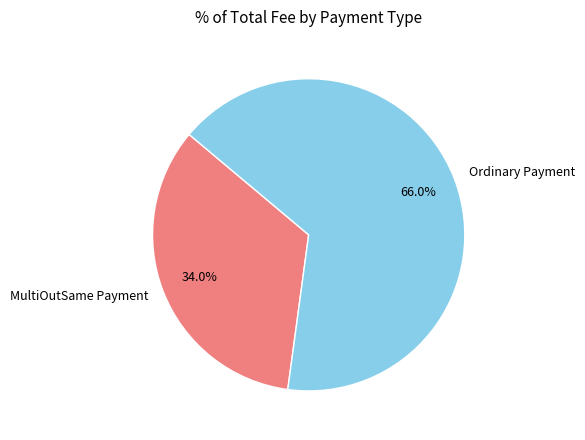

What percentage is the MultiOutSame Payment slice, to the nearest percent?

34%